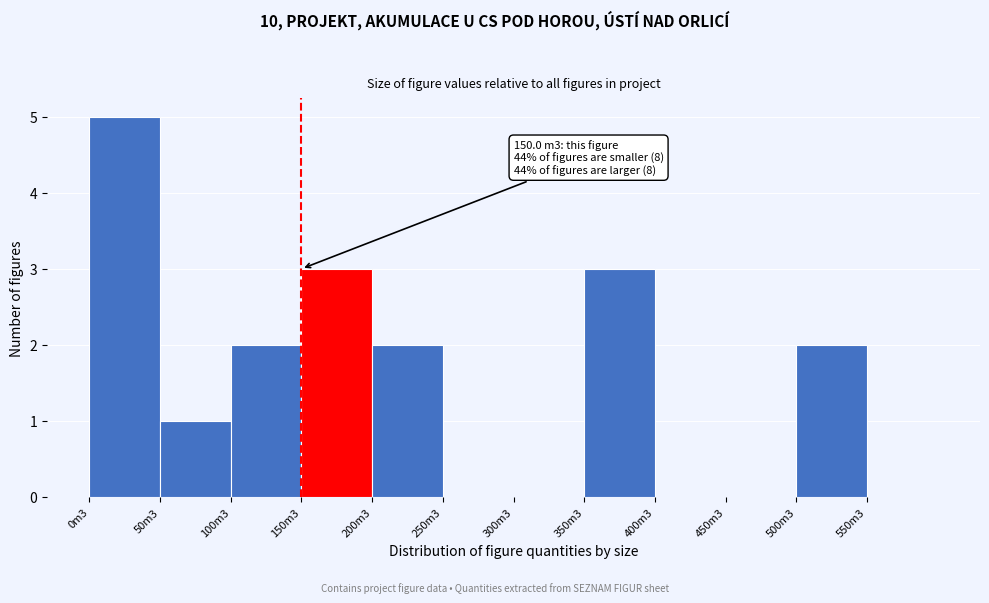

Reading left to right, what are all the values shown in this chart?

0m3=5	50m3=1	100m3=2	150m3=3	200m3=2	250m3=0	300m3=0	350m3=3	400m3=0	450m3=0	500m3=2	550m3=0